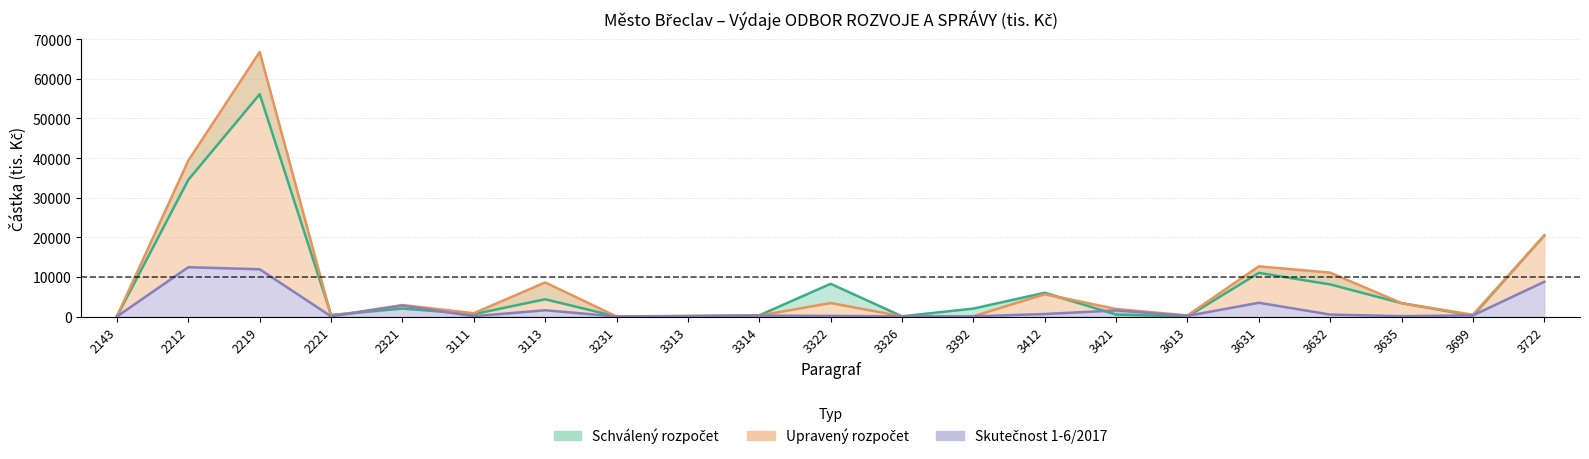

Rank the series at 3313 from highest to lowest value.

Upravený rozpočet, Schválený rozpočet, Skutečnost 1-6/2017